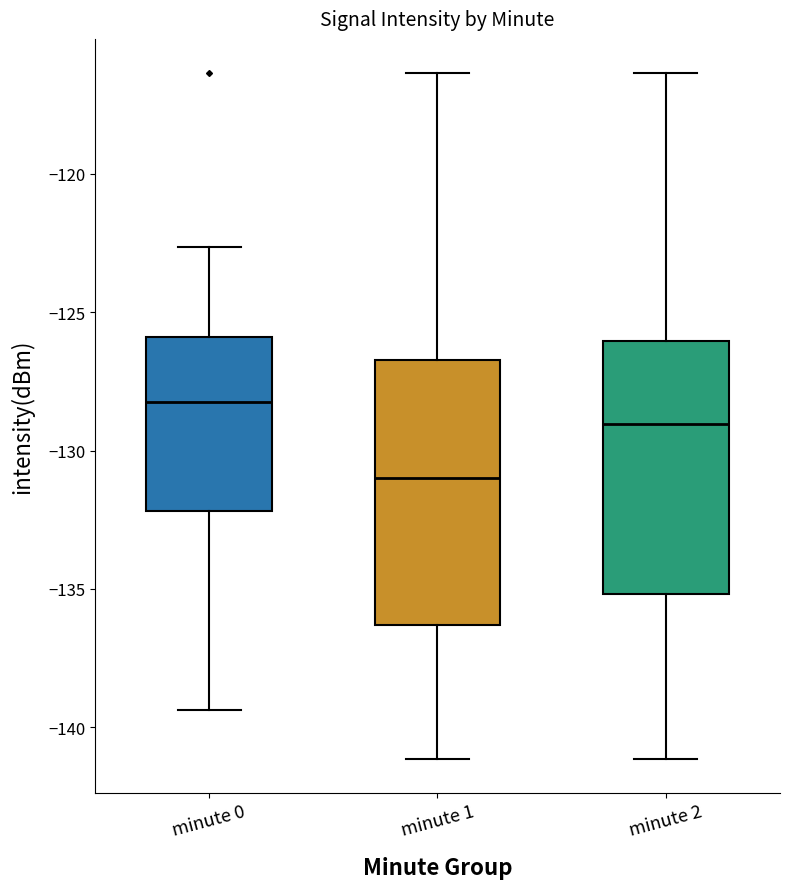

Which box has the highest median line?

minute 0